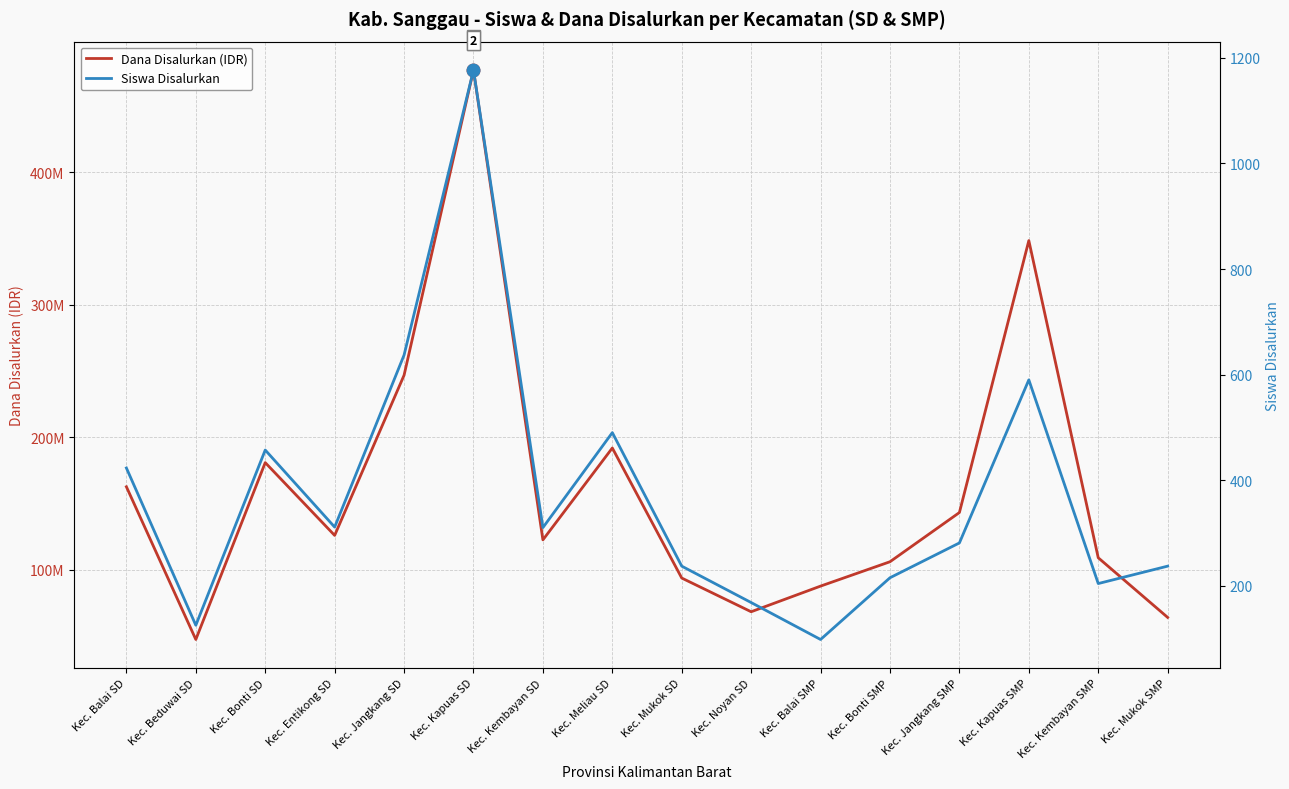

What is the average value of the Dana Disalurkan (IDR) series?

161025000